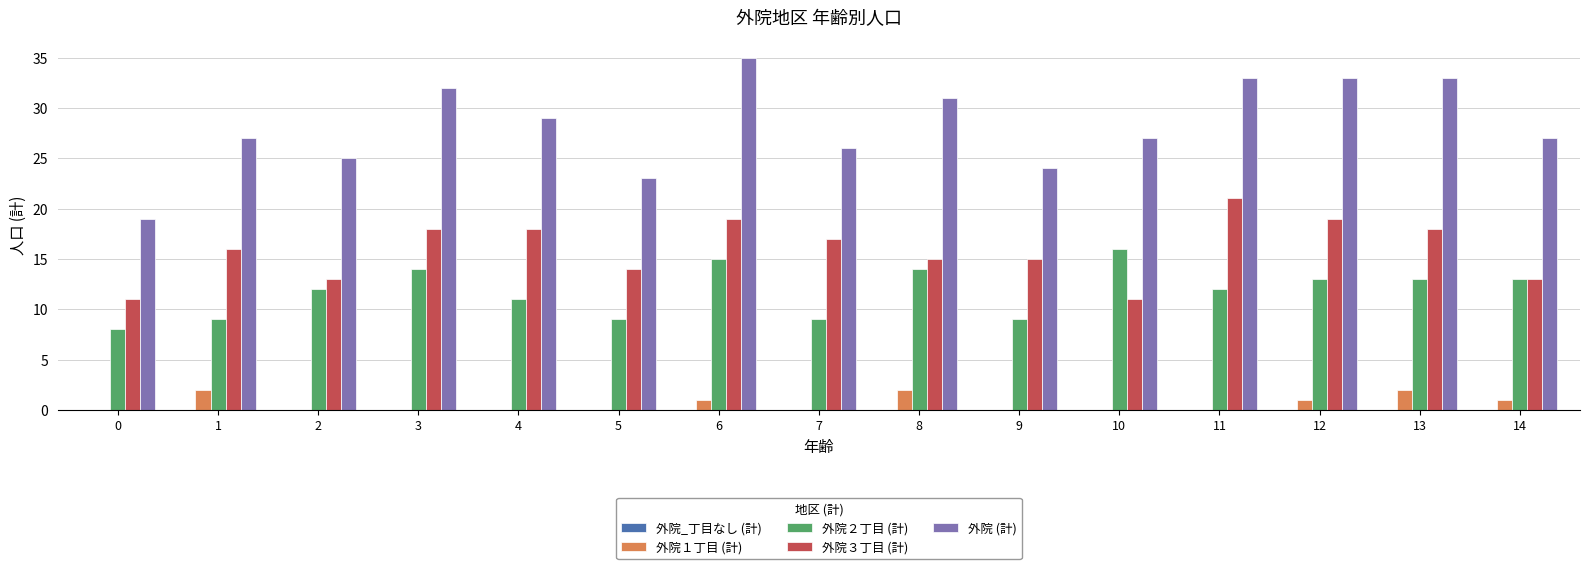

The 外院 (計) series shows 46 at 10. True or false?

False